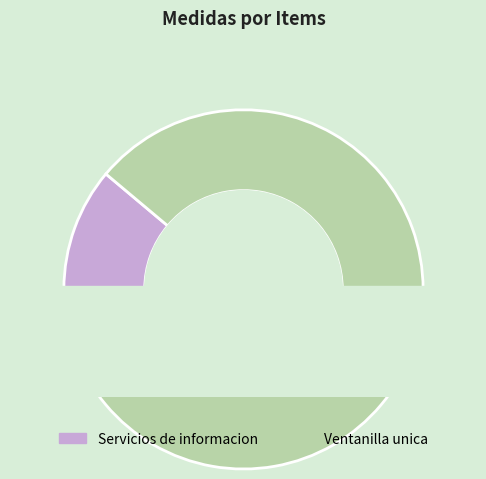

How many slices are in this pie chart?

2